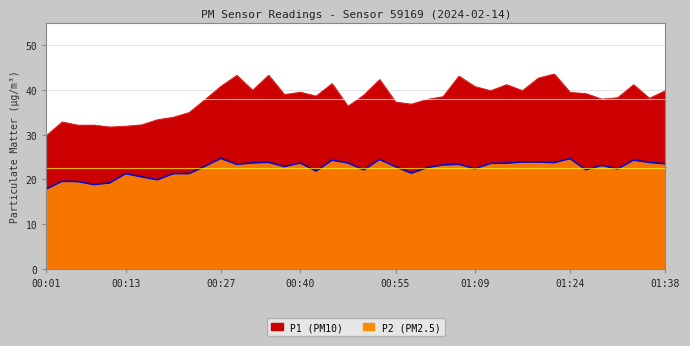

True or false: P1 and P2 cross at least once.

False